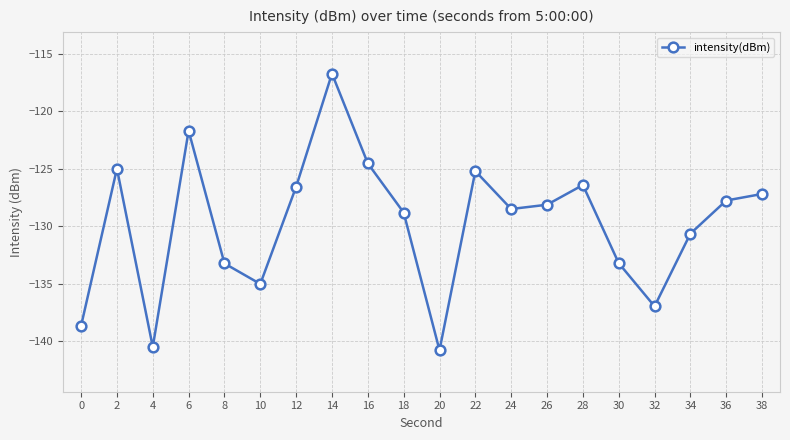

Does the chart display data point markers on the line(s)?

Yes